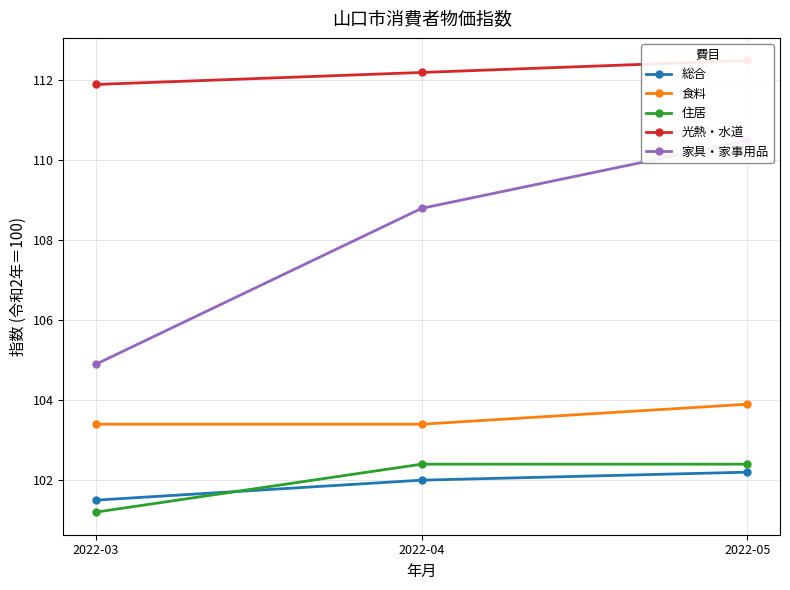

Which category has the highest value in the 家具・家事用品 series?

2022-05